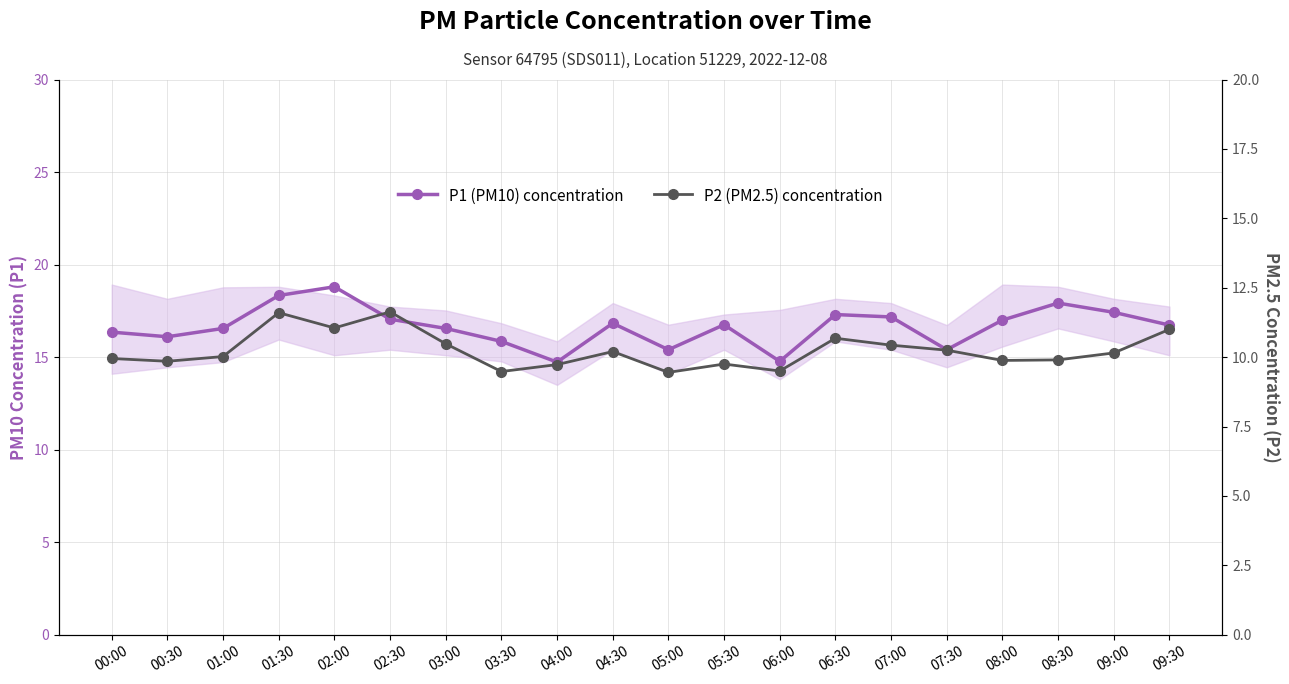

What is the value of the P2 (PM2.5) concentration point at the 2nd from the left?

9.8